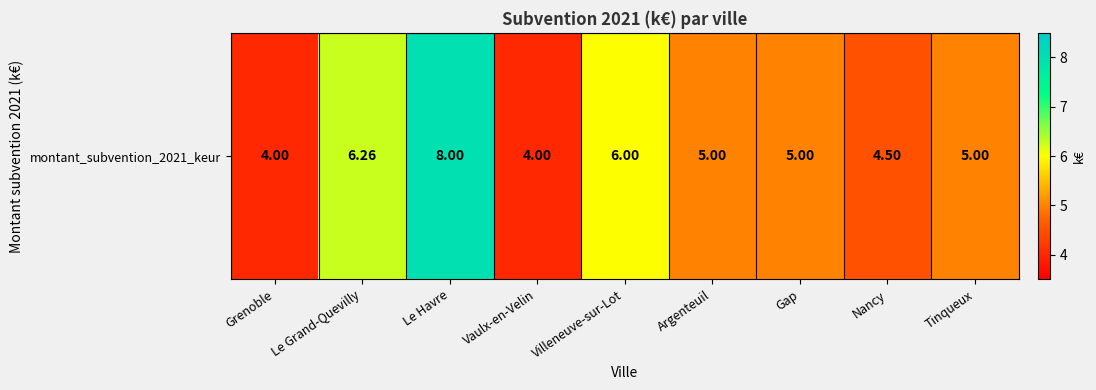

List the labels in order of value, largest first.

Le Havre, Le Grand-Quevilly, Villeneuve-sur-Lot, Argenteuil, Gap, Tinqueux, Nancy, Grenoble, Vaulx-en-Velin